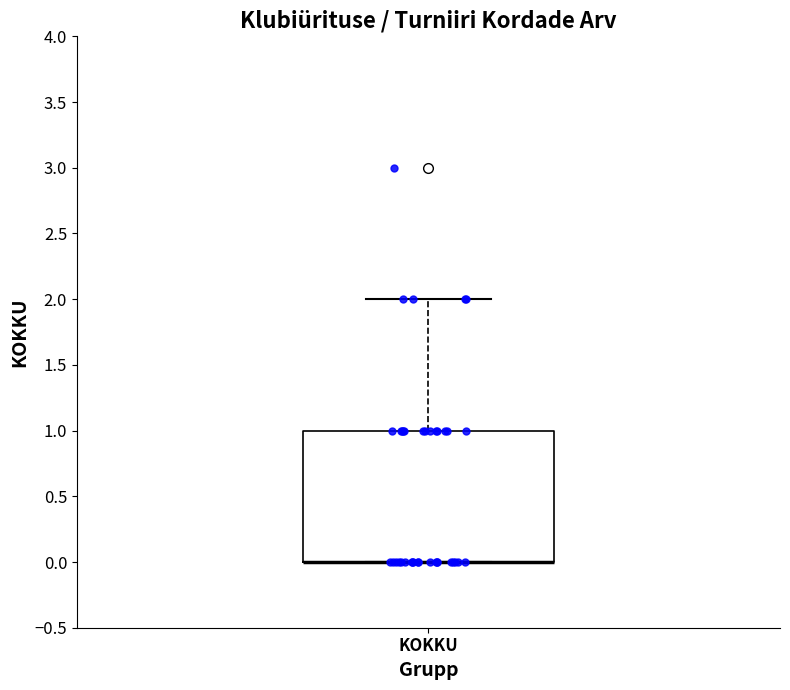

Transcribe this box plot: give where the median line is, the range the box spans, and where the two whiskers end, as read against the y-axis. The values are not printed on the chart, so give them approximately, as read against the axis.

median 0 (drawn on the box's lower edge), box 0 to 1, whiskers 0 to 2